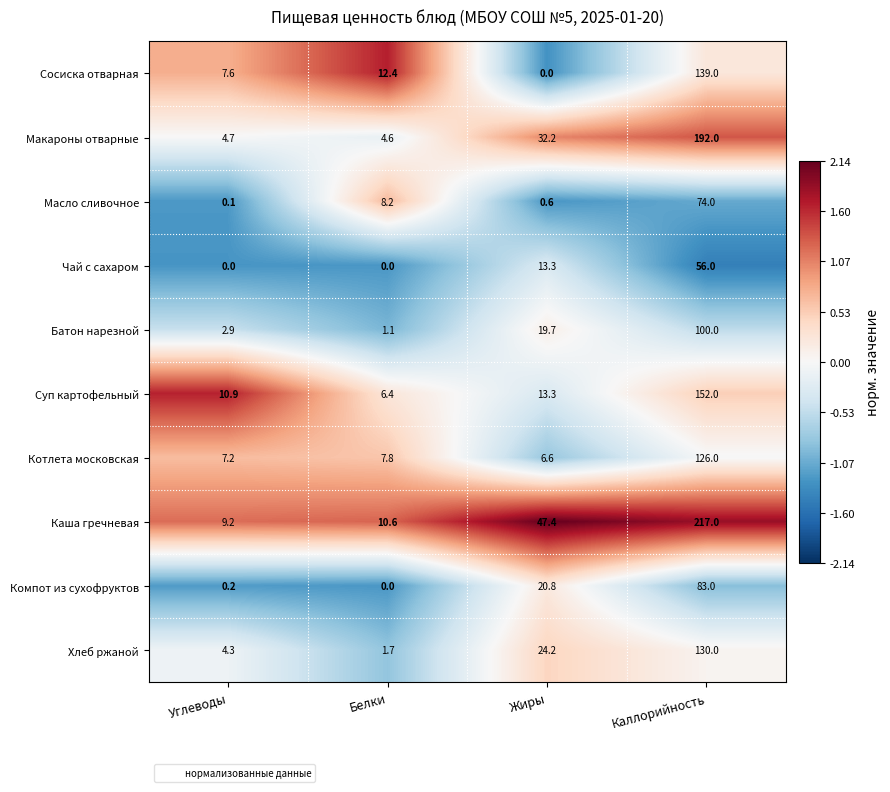

True or false: Батон нарезной has a value of 19.7 at Жиры.

True